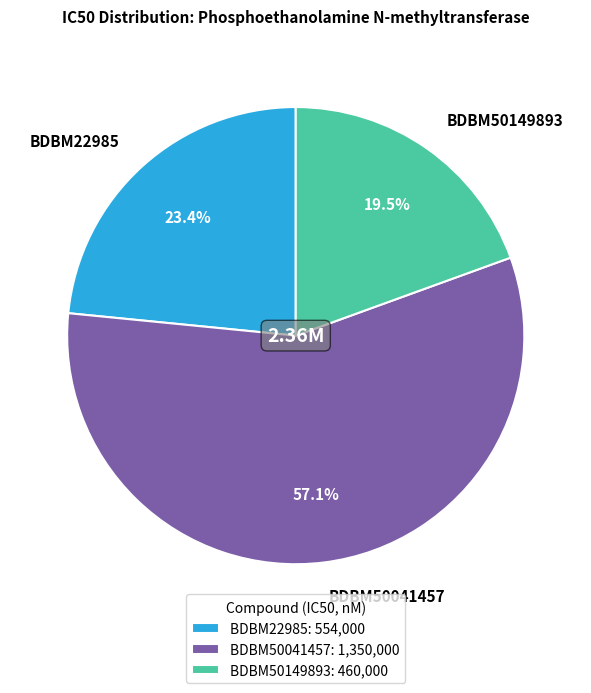

True or false: BDBM50149893 accounts for 10% of the total.

False